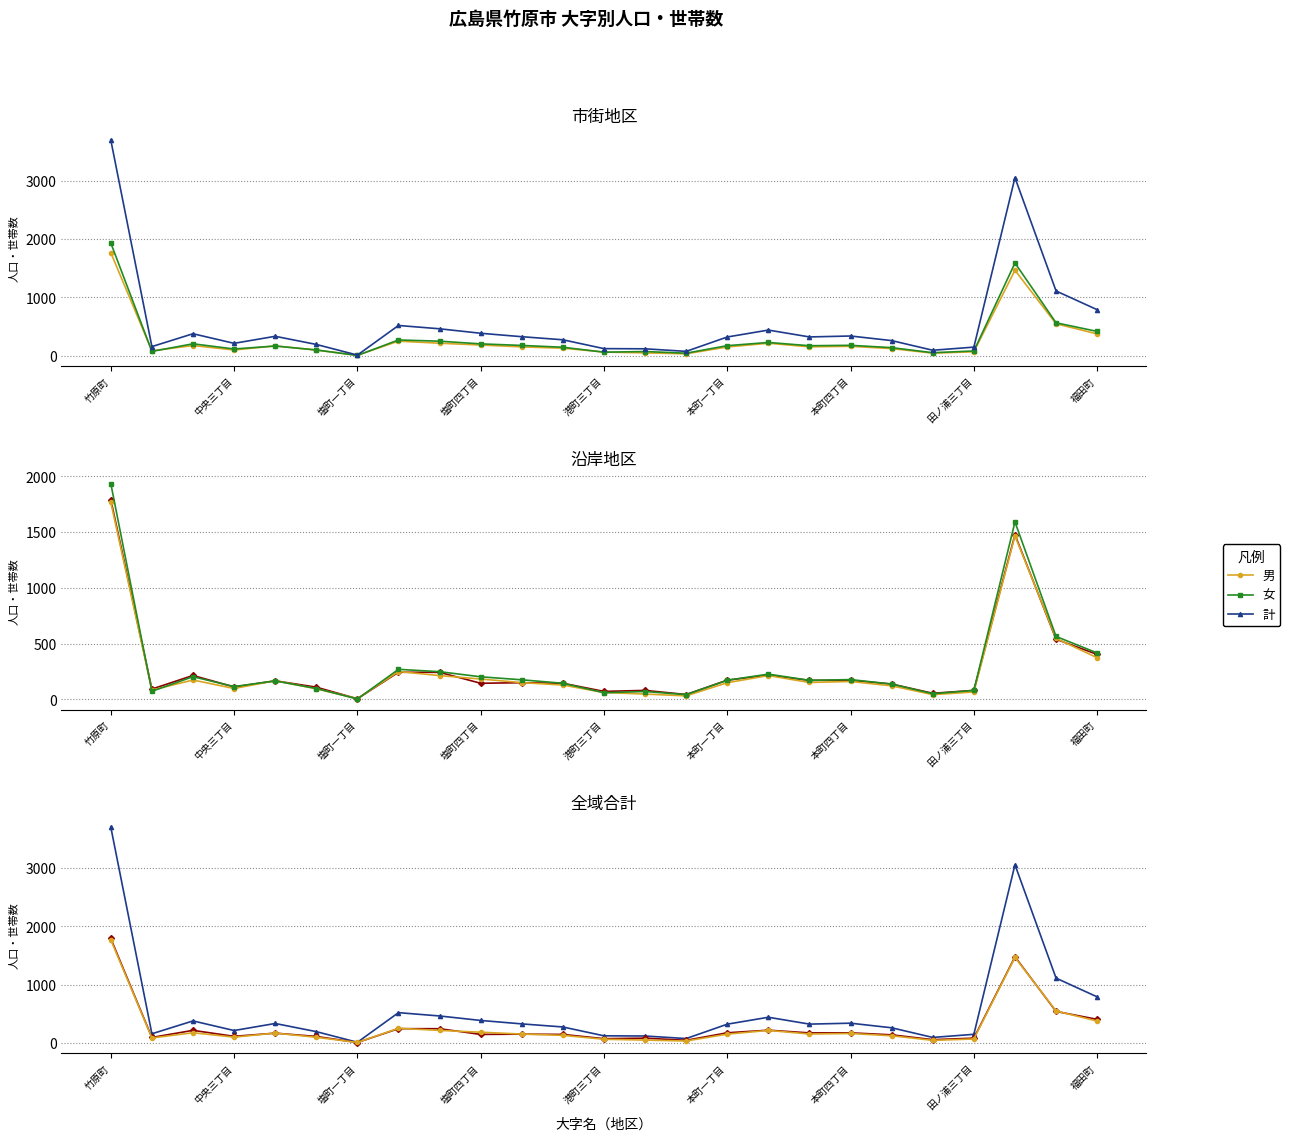

What is the total value across all series at 10?

799